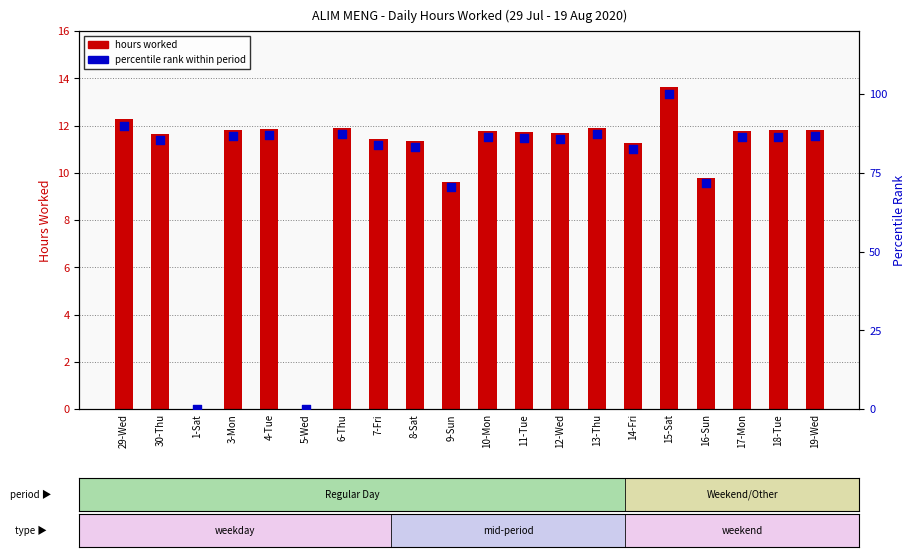

At which category is the sum across all series the highest?

15-Sat